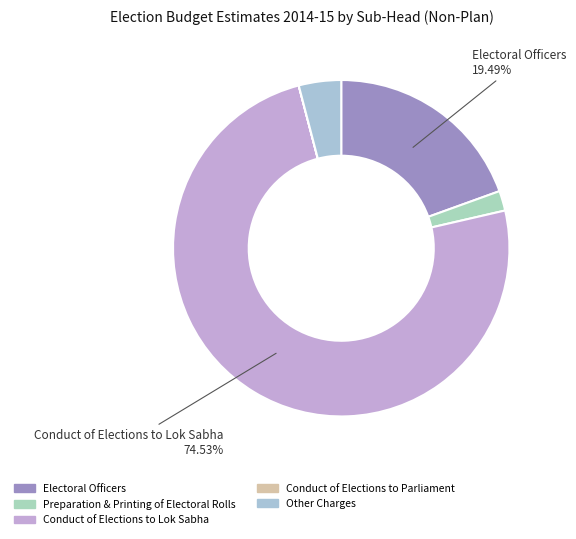

What portion of the pie excludes Other Charges?

95.9%